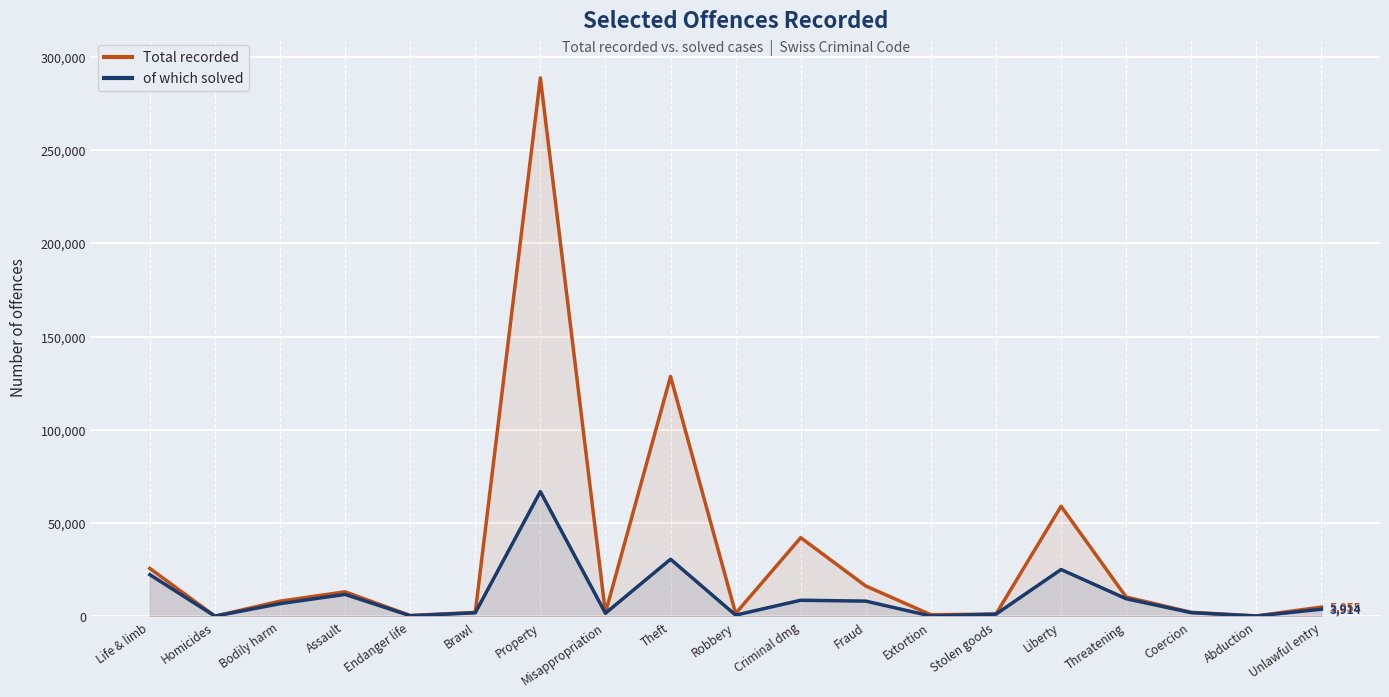

What is the value of the Total recorded point at the 12th from the left?

16319